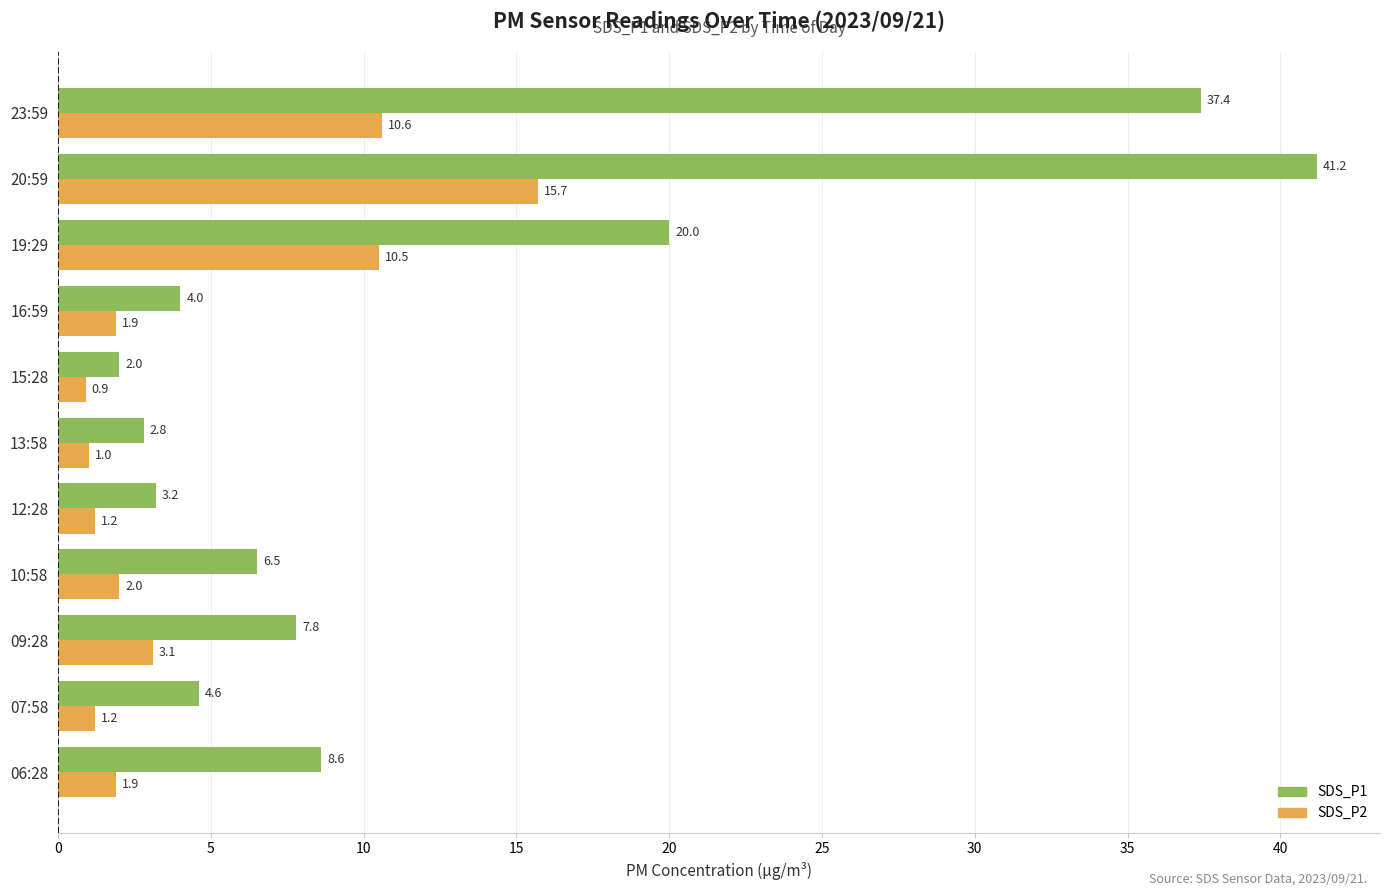

How many series are shown in this chart?

2